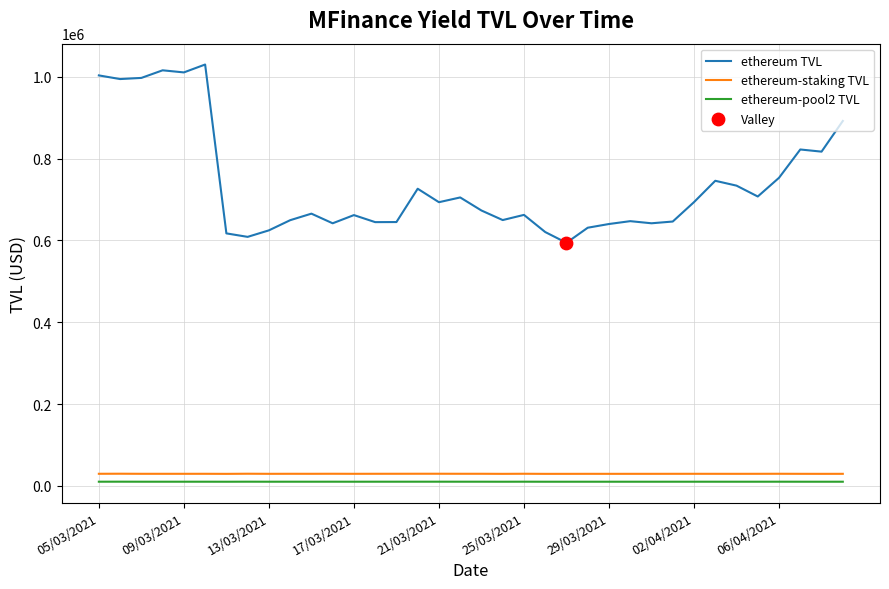

Which series has the largest range (max minus min)?

ethereum TVL